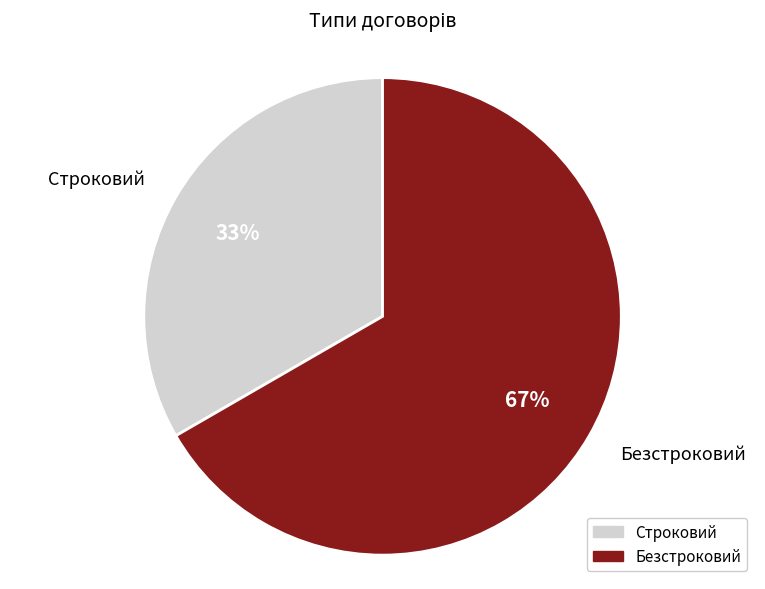

To the nearest percent, what portion does Безстроковий represent?

67%